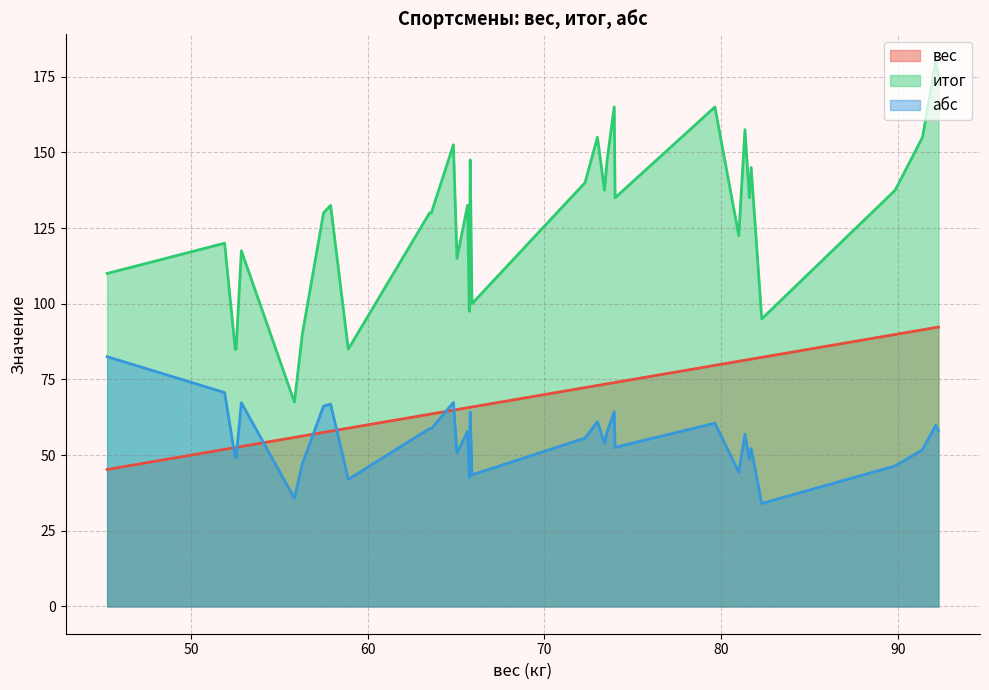

List the series in order of their peak value, highest first.

итог, вес, абс